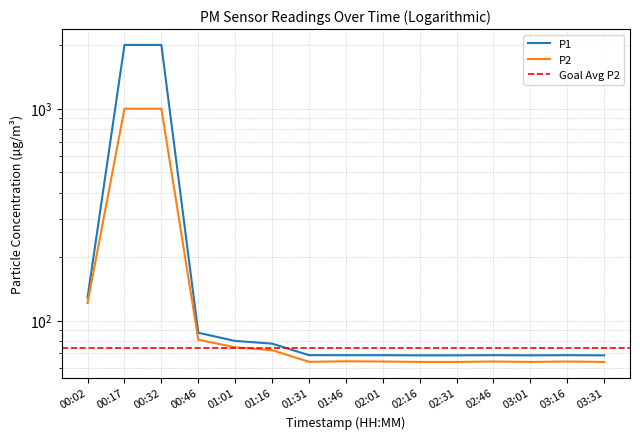

What is the label of the 3rd point from the left?

00:32